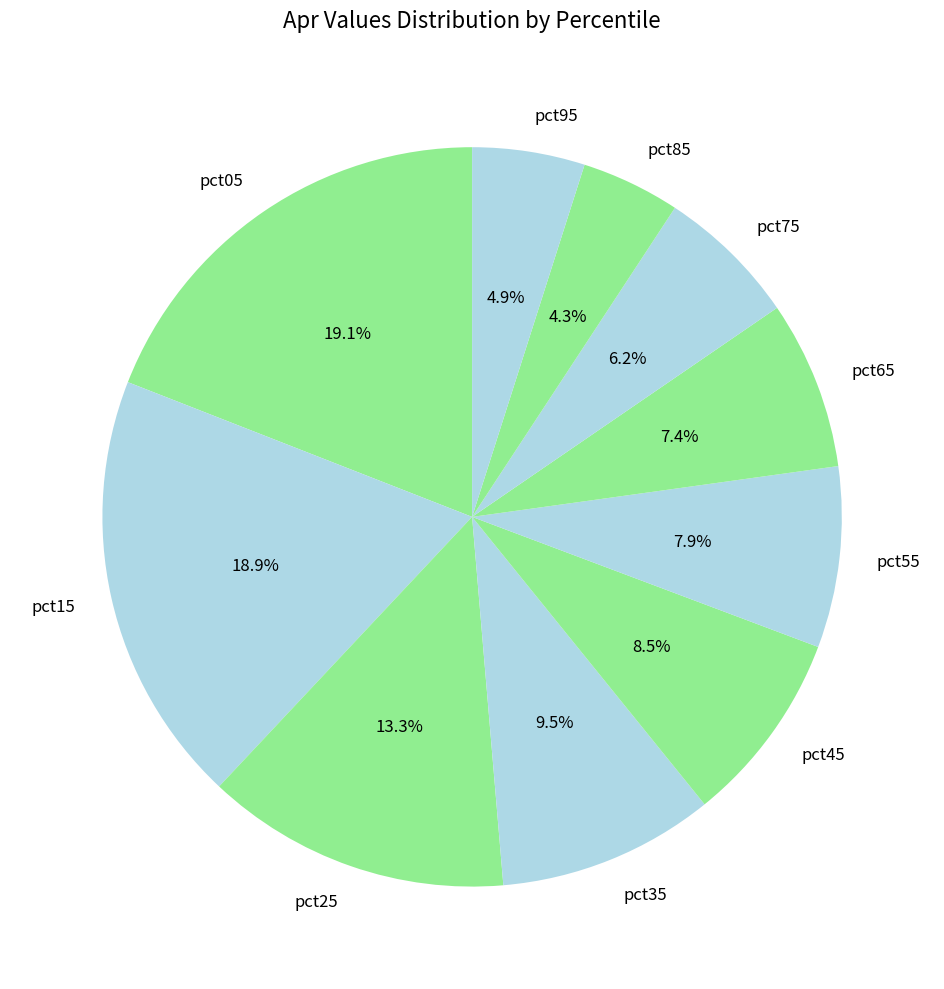

Is there any slice that represents more than half of the pie?

No